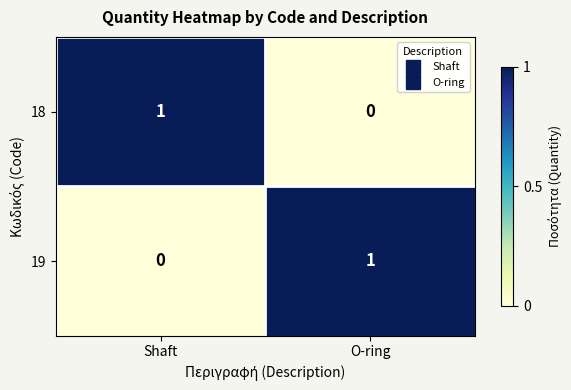

What is the difference between the highest and lowest values at Shaft?

1